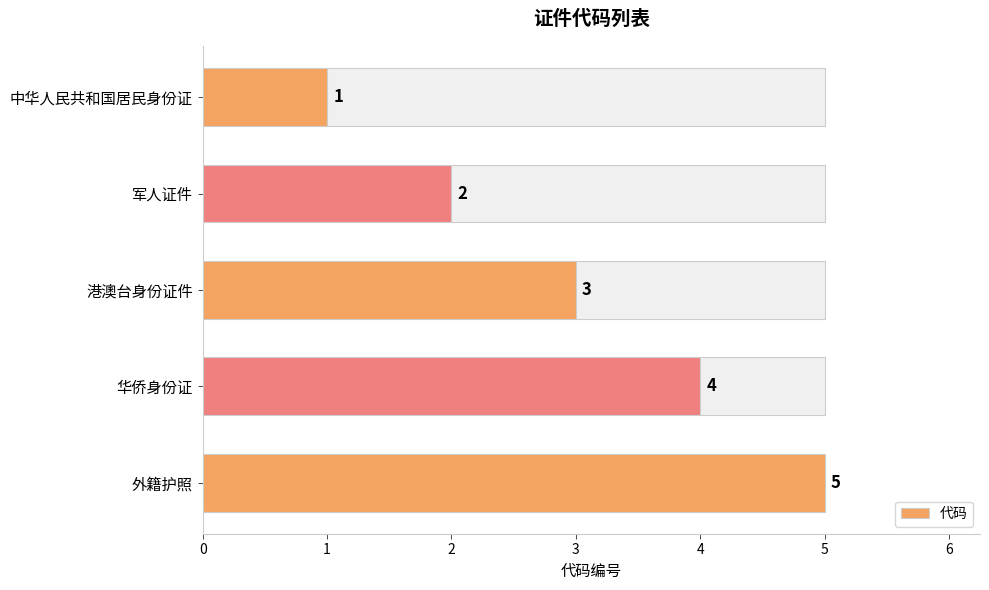

True or false: 代码 has a value of 4 at 华侨身份证.

True